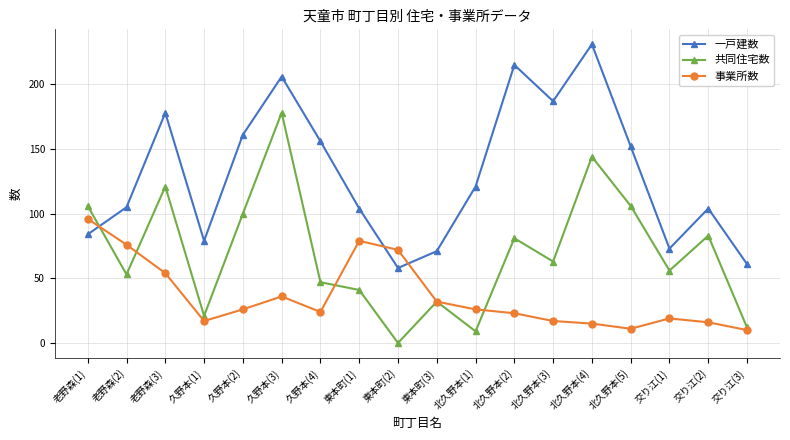

What are all the series names shown in the legend?

一戸建数, 共同住宅数, 事業所数